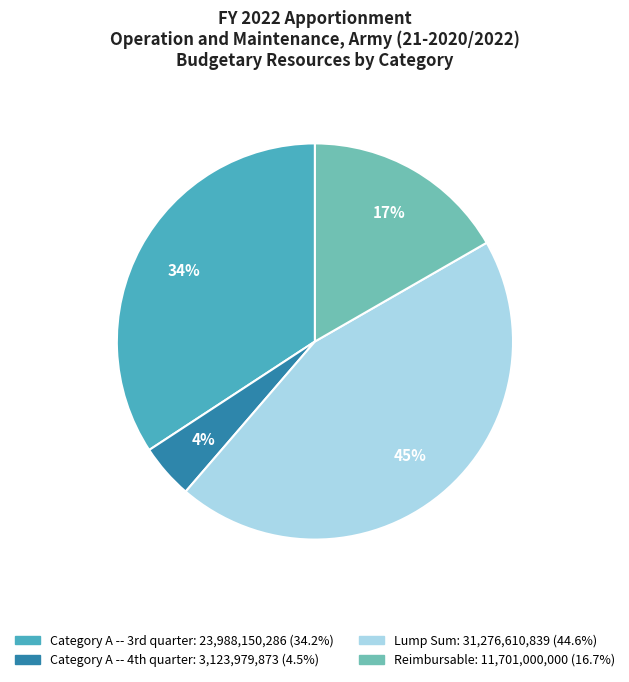

What is the largest slice in the pie chart?

Lump Sum